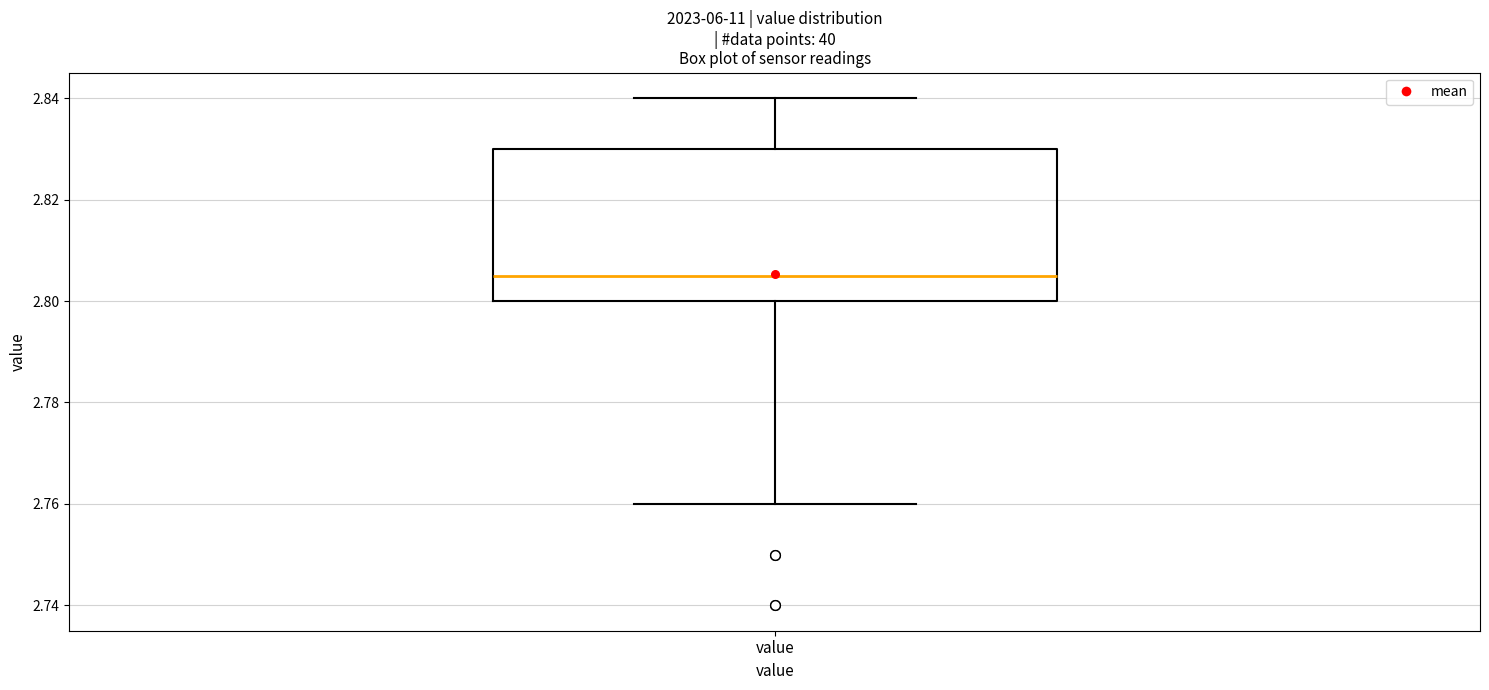

Transcribe this box plot: give where the median line is, the range the box spans, and where the two whiskers end, as read against the y-axis. The values are not printed on the chart, so give them approximately, as read against the axis.

median 2.806, box 2.800 to 2.830, whiskers 2.760 to 2.840